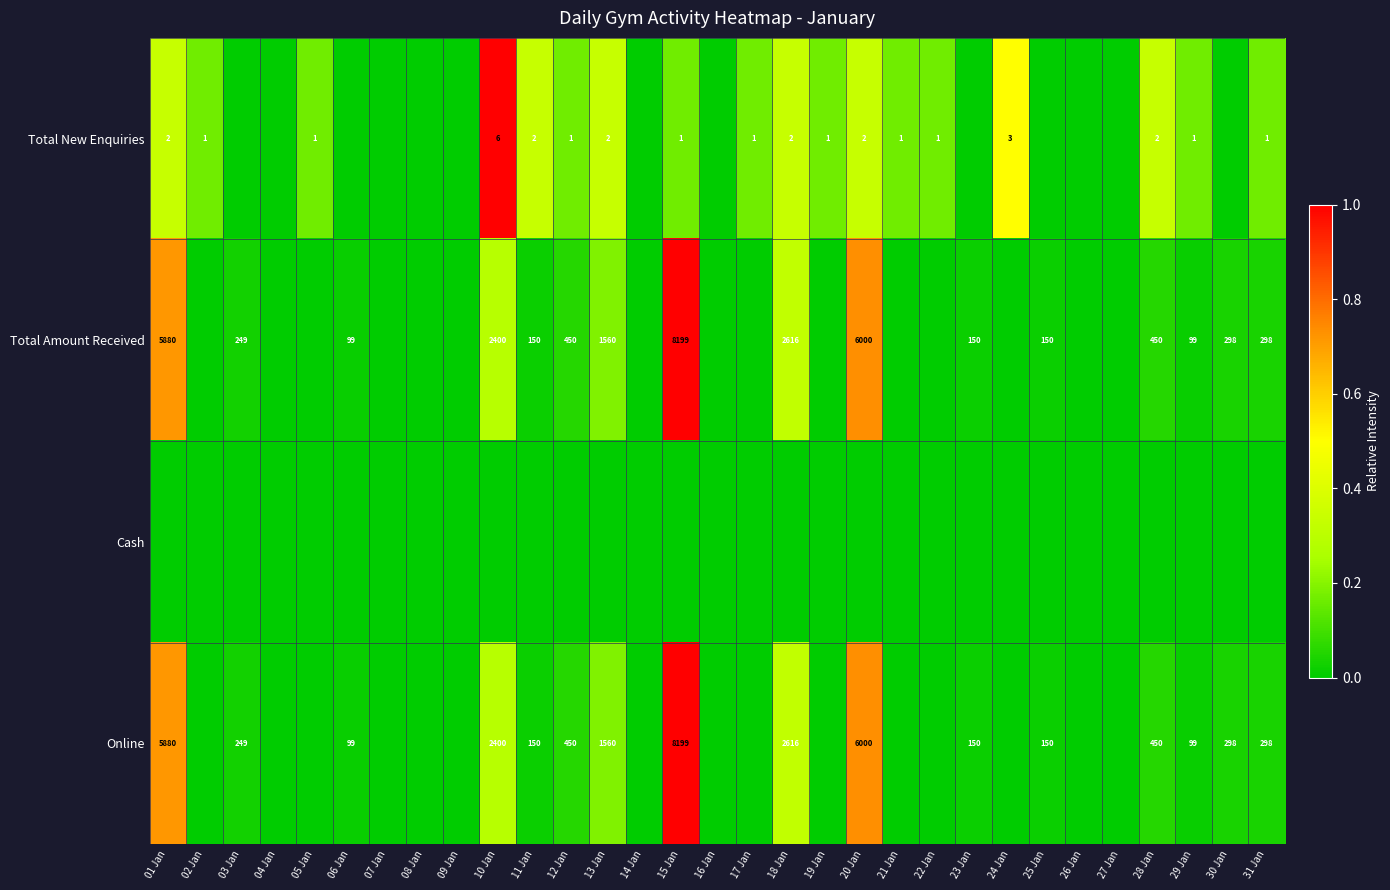

How many categories are shown in the chart?

31